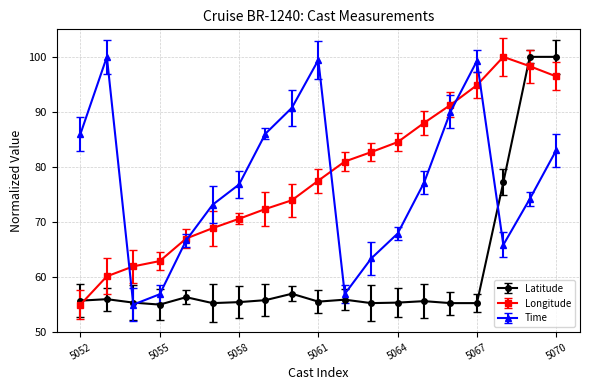

What is the greatest value displayed?

100.0